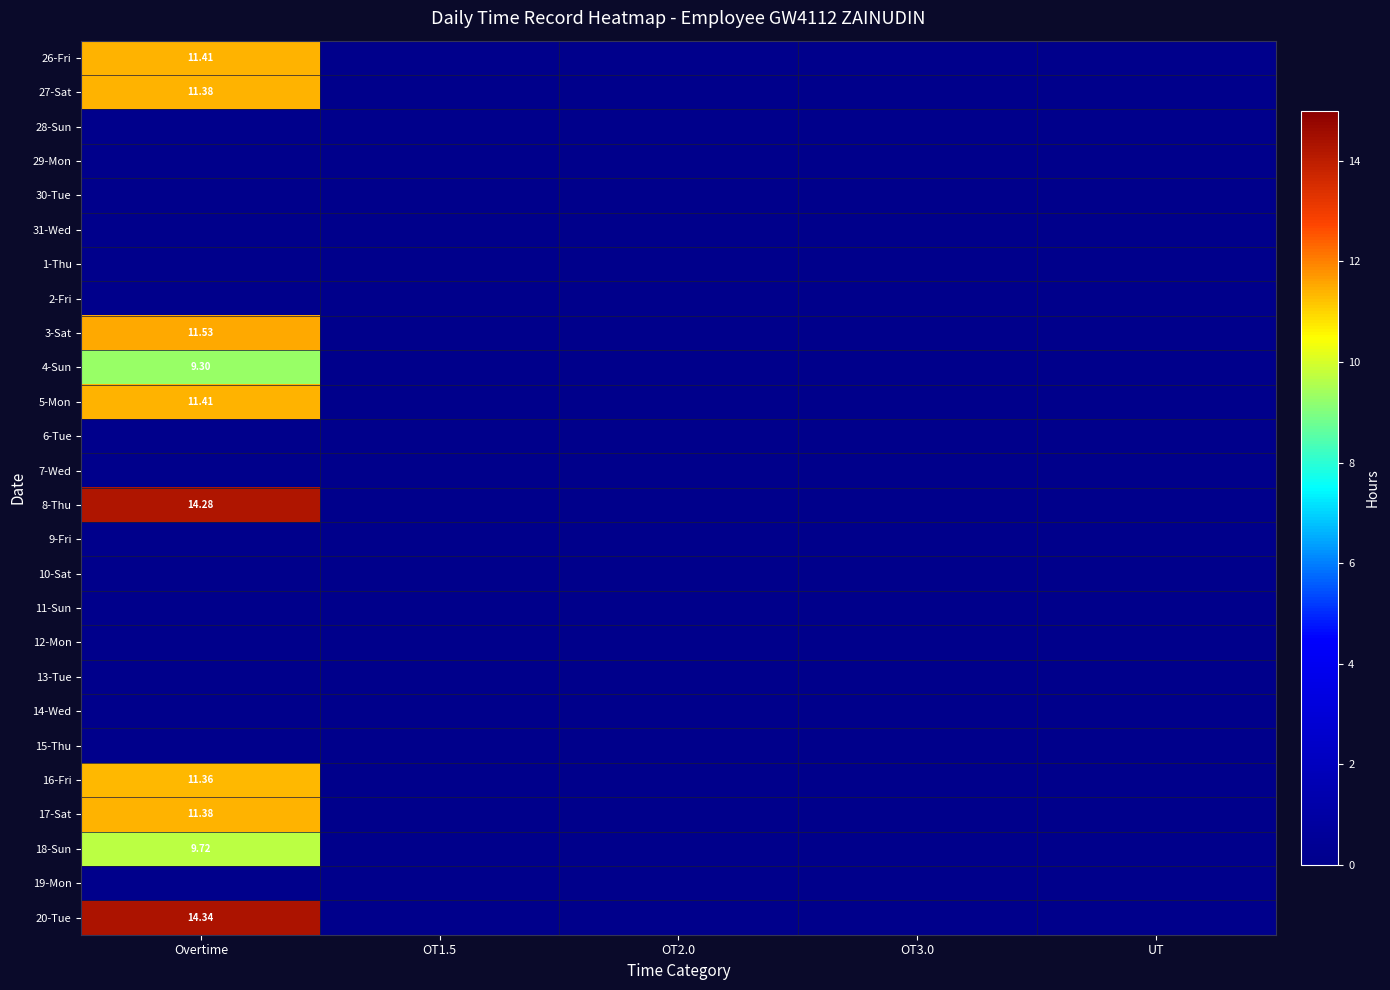

At which label is 20-Tue closest to 7?

OT1.5